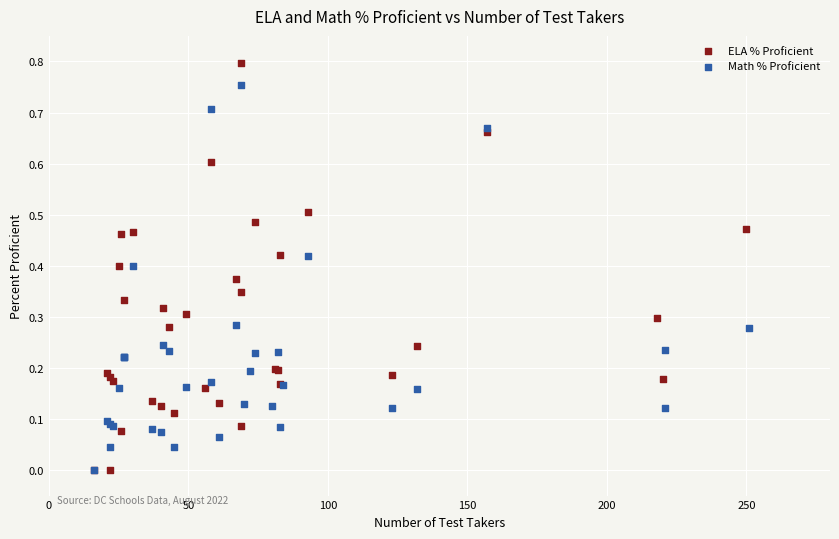

Which series has the largest Y range (max minus min)?

ELA % Proficient